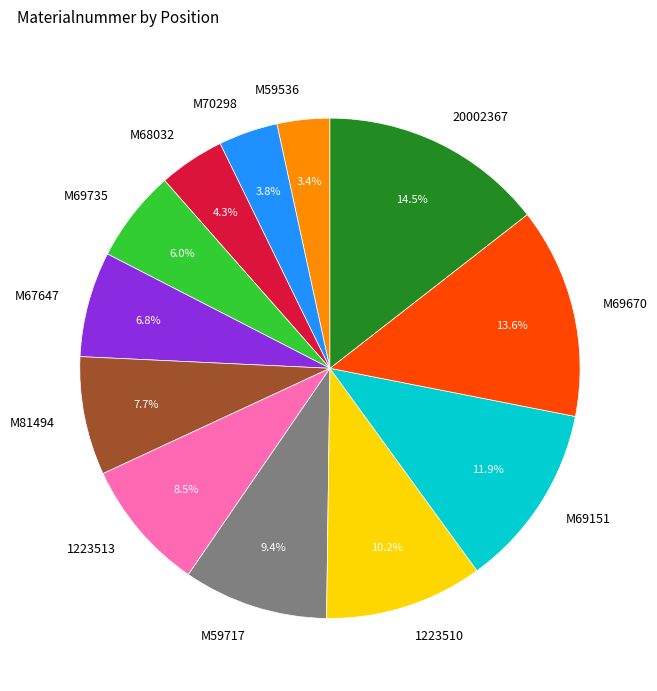

Approximately how many times larger is the value at M69151 compared to M69735?

2.0